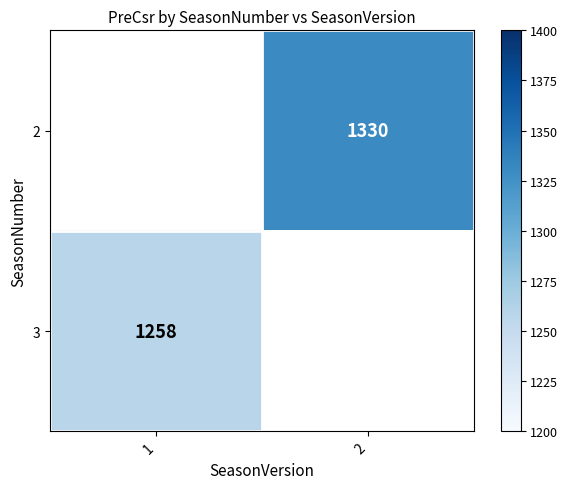

Which label corresponds to the largest value in the chart?

2